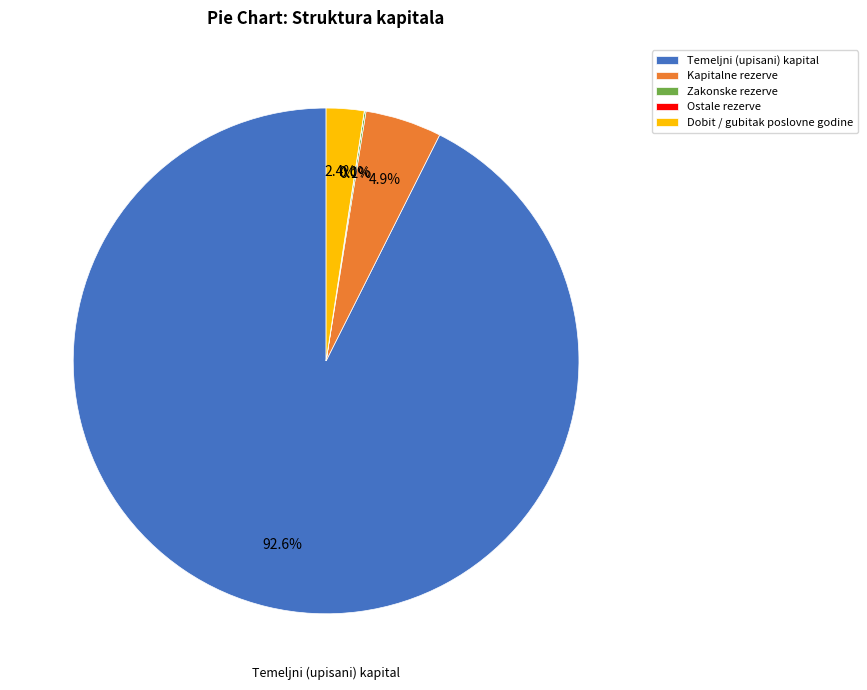

Which category accounts for the majority?

Temeljni (upisani) kapital